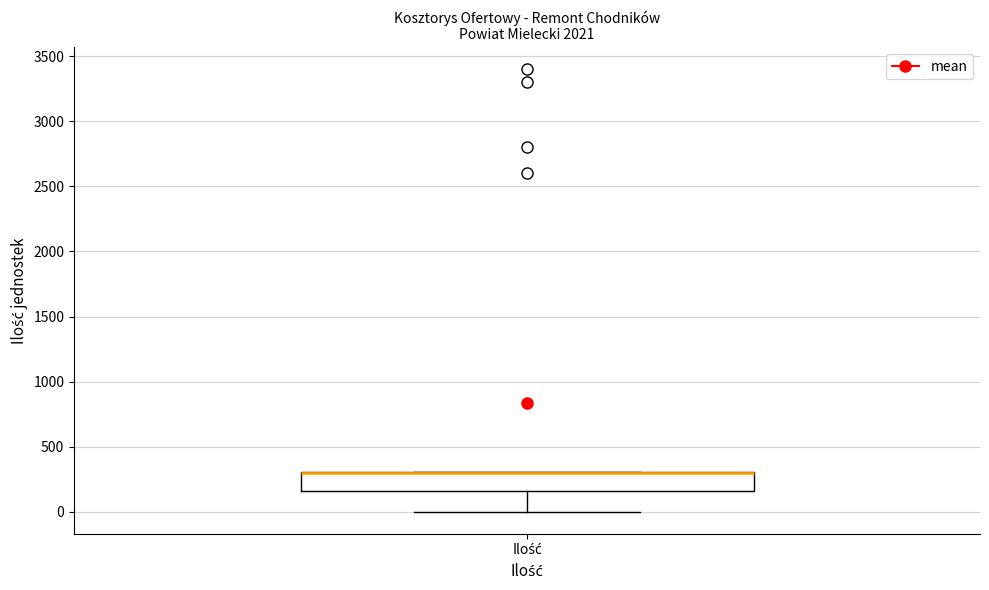

Read this box plot against the y-axis: the position of the median line, the range covered by the box, and the ends of both whiskers. The values are not printed on the chart, so give them approximately, as read against the axis.

median 300 (drawn on the box's upper edge), box 150 to 300, whiskers 0 to 300